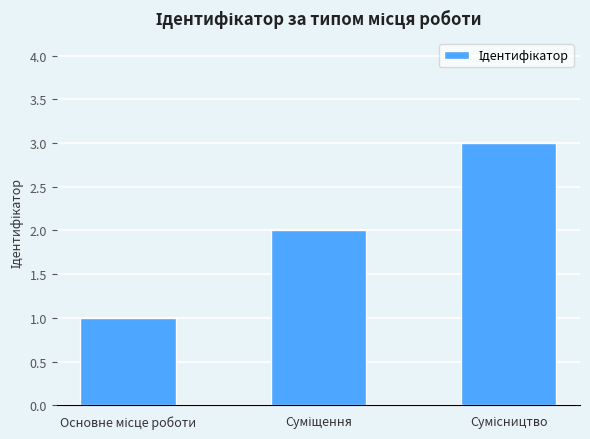

What is the maximum value shown in the chart?

3